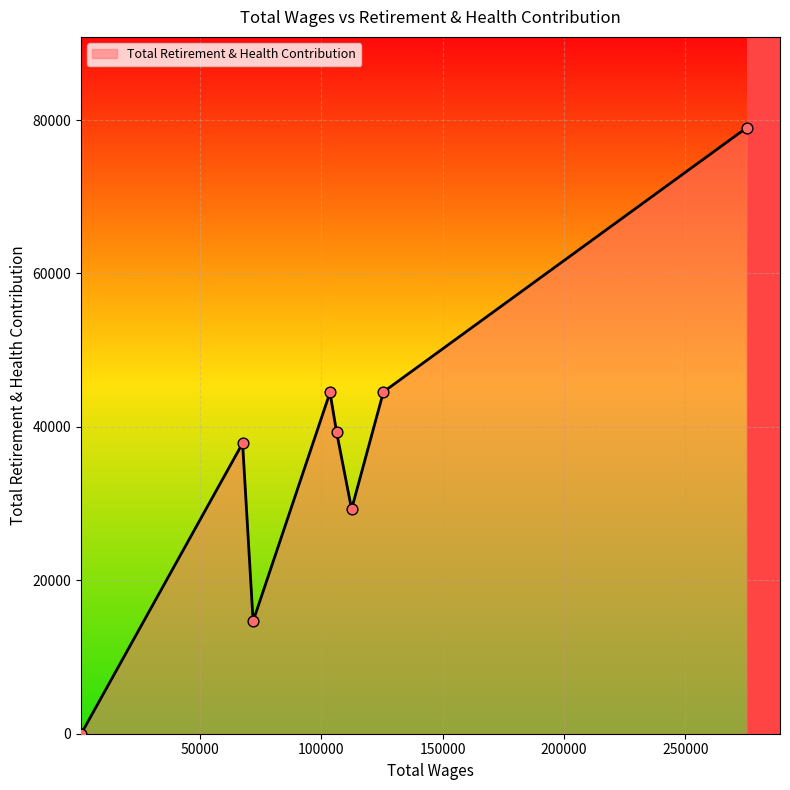

What is the greatest value displayed?

78990